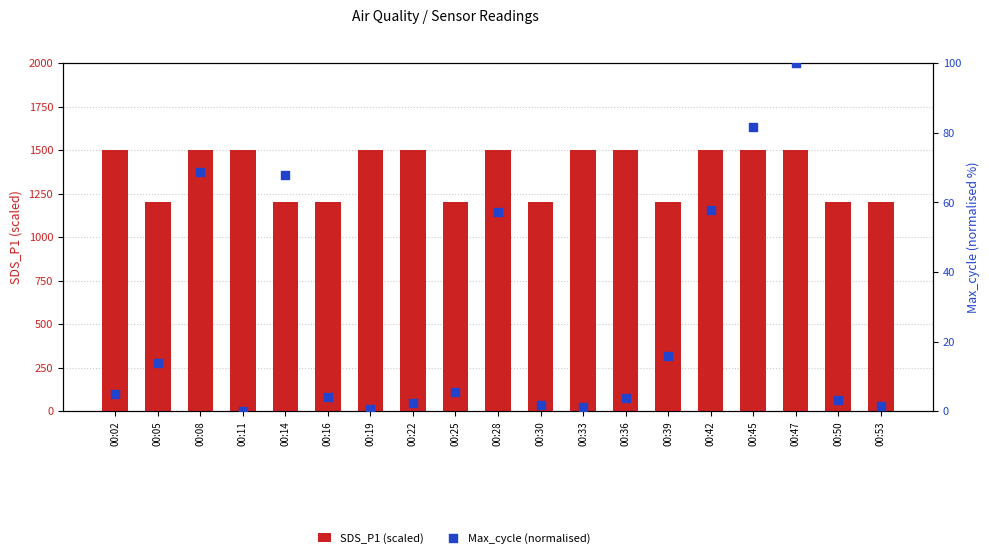

At which category is the sum across all series the highest?

00:47